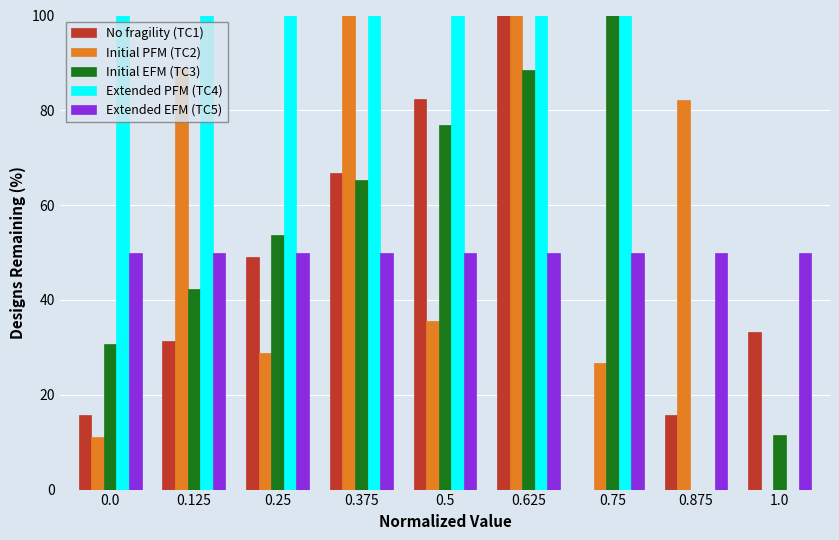

What are all the series names shown in the legend?

No fragility (TC1), Initial PFM (TC2), Initial EFM (TC3), Extended PFM (TC4), Extended EFM (TC5)